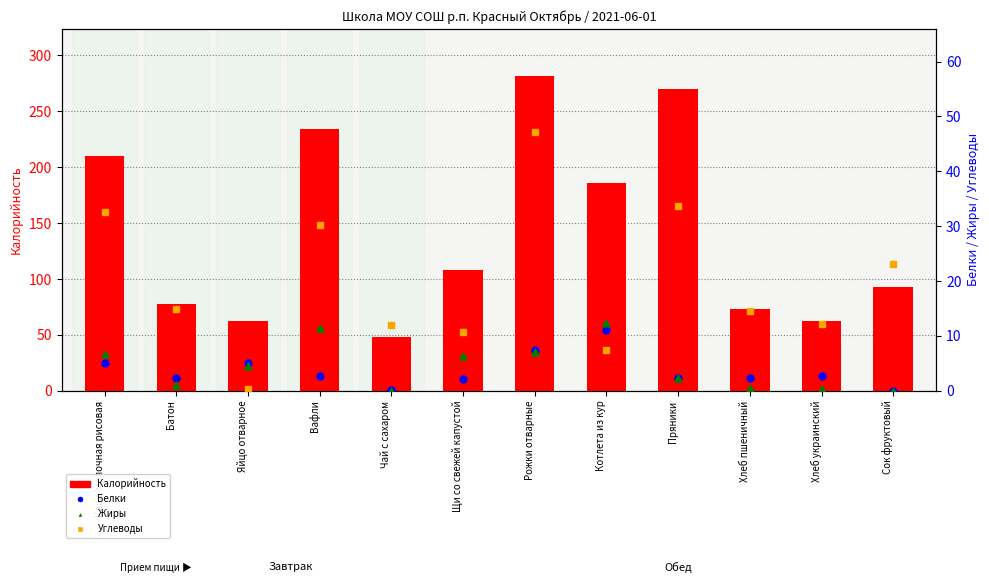

What is the total value across all series at Каша молочная рисовая?

254.3